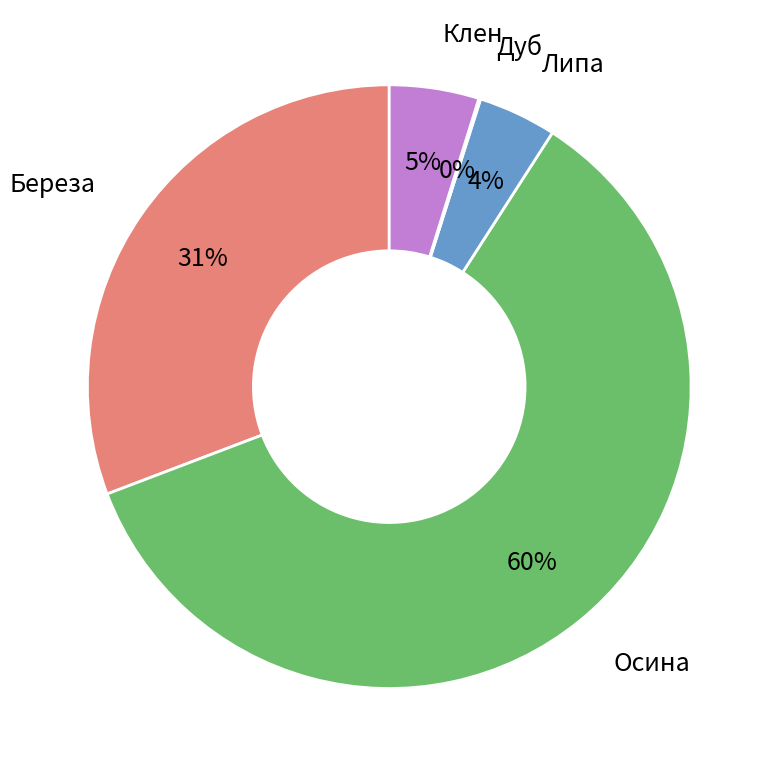

To the nearest percent, what is the difference between the largest and smallest slice percentages?

60%